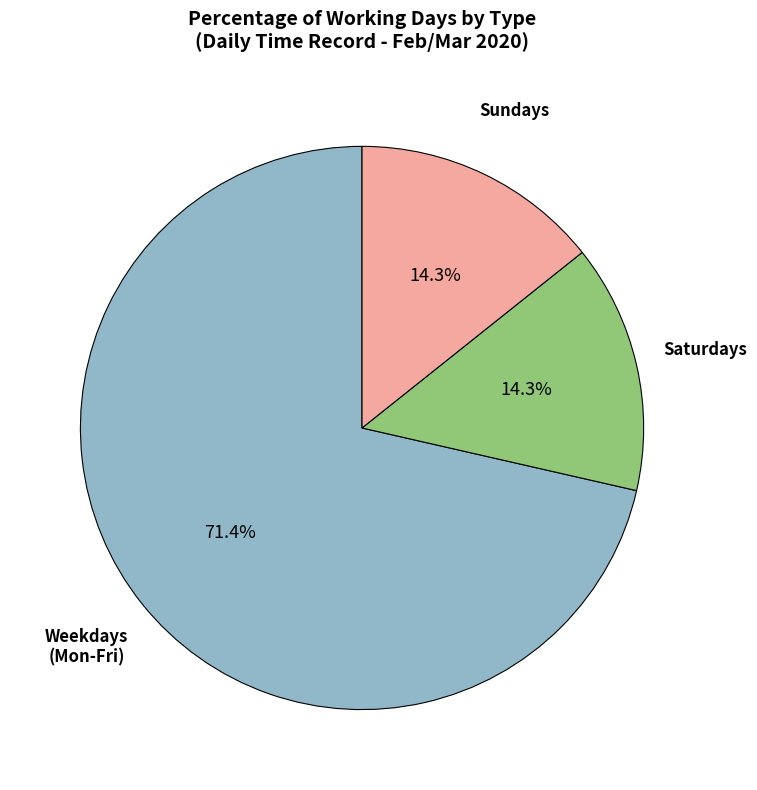

To the nearest percent, what is the difference between the largest and smallest slice percentages?

57%